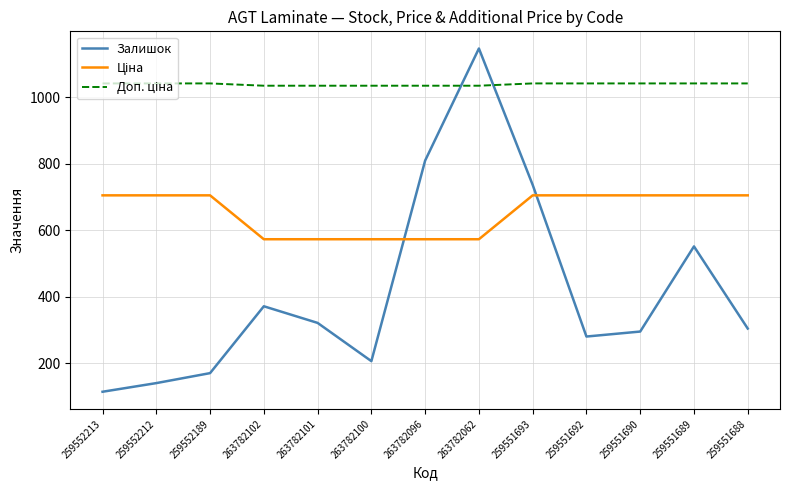

What is the spread (max minus min) of values at 259551693?

336.5